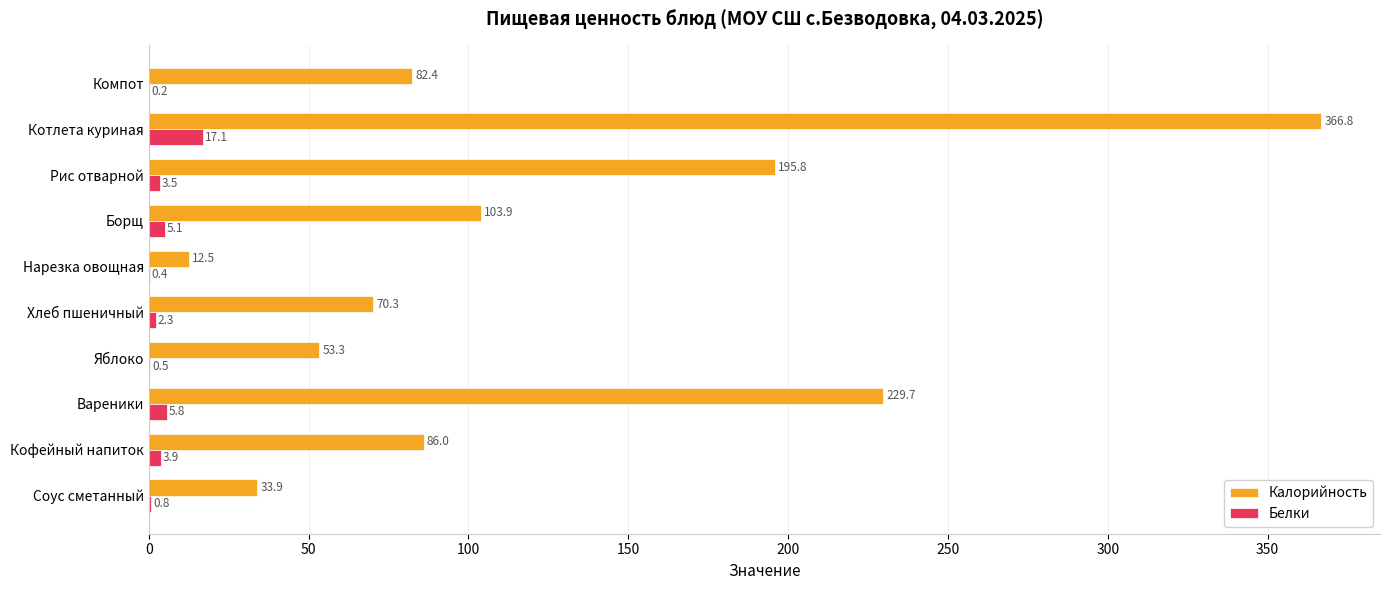

What is the sum of all Белки values?

39.6